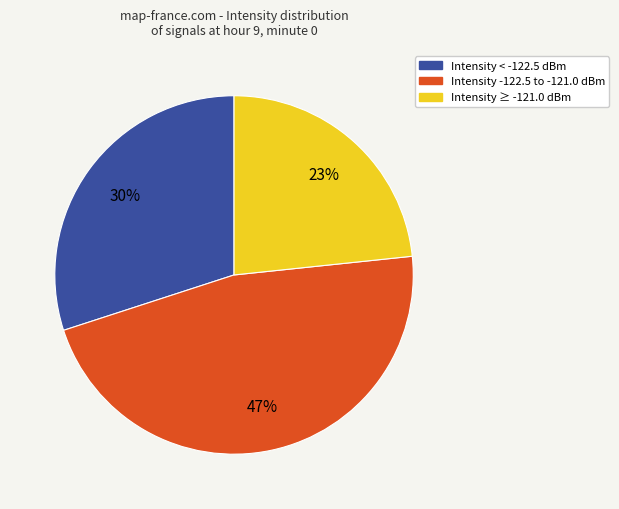

Rank the categories by value from lowest to highest.

Intensity ≥ -121.0 dBm, Intensity < -122.5 dBm, Intensity -122.5 to -121.0 dBm